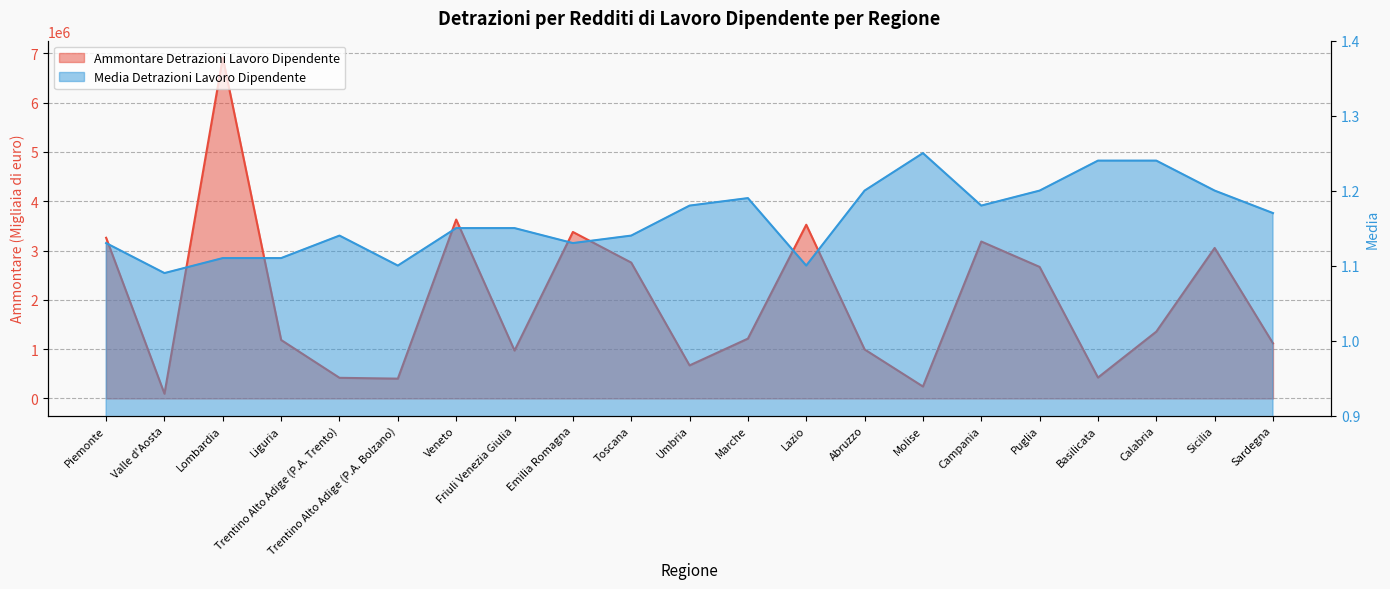

Which series changed the most between Piemonte and Puglia?

Ammontare Detrazioni Lavoro Dipendente